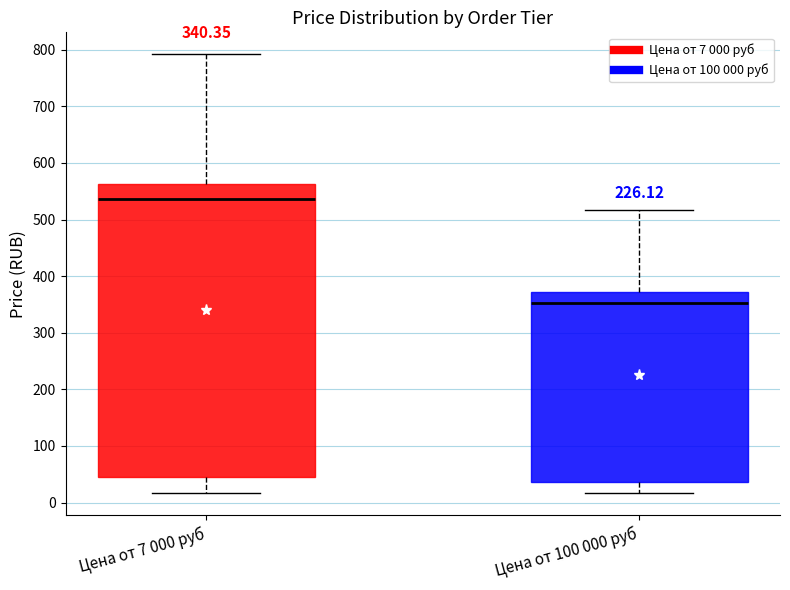

Which box's median line is the lowest?

Цена от 100 000 руб